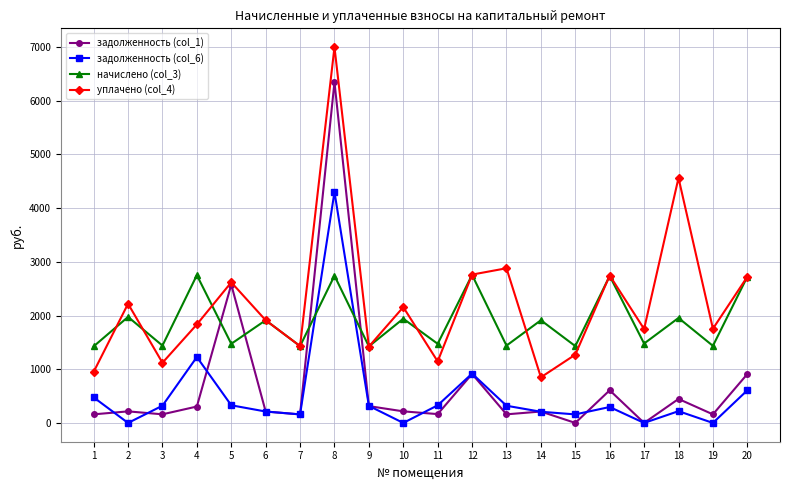

The уплачено (col_4) series shows 1754.8 at 19. True or false?

True